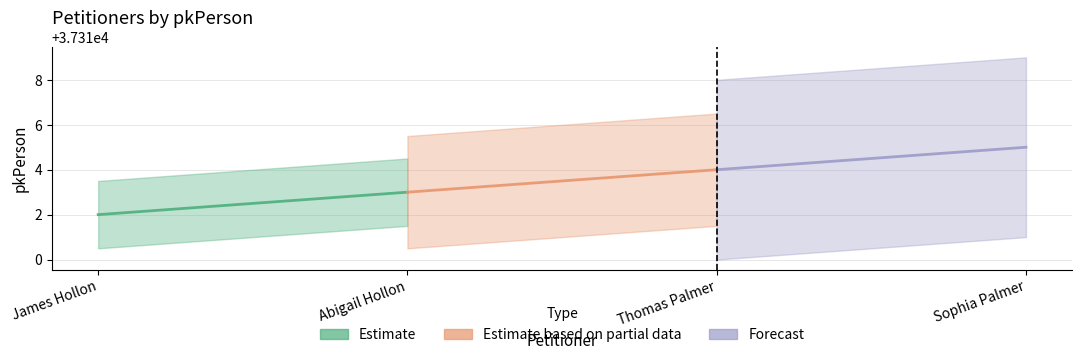

Is it true that Forecast equals 8933 at Sophia Palmer?

False